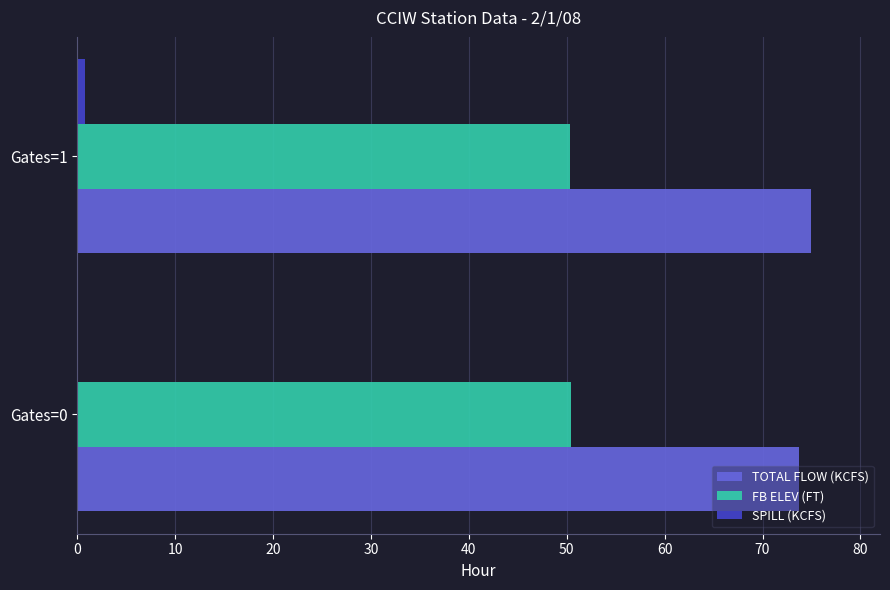

Is the value of FB ELEV (FT) at Gates=0 greater than the value of TOTAL FLOW (KCFS) at Gates=1?

No